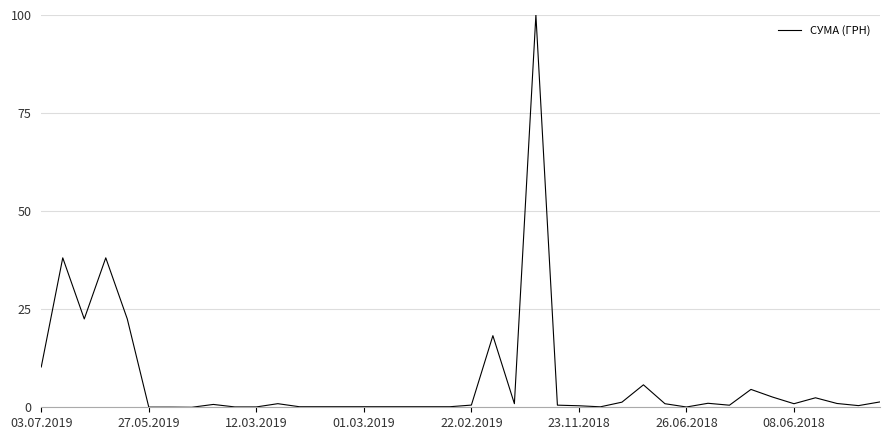

What is the difference between the maximum and minimum values?

100.0